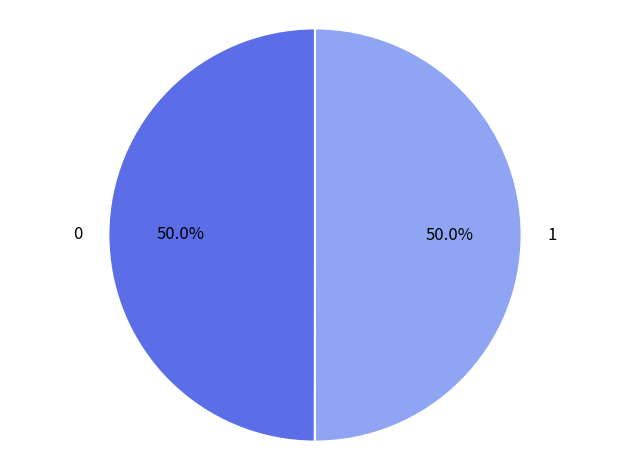

How many slices are in this pie chart?

2